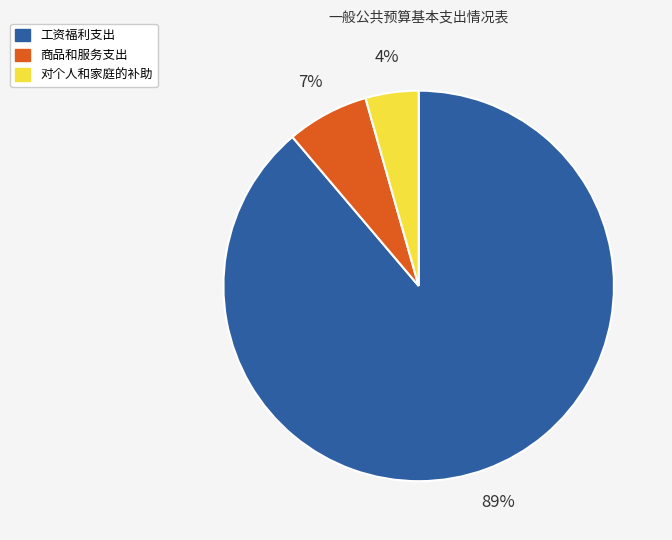

The 对个人和家庭的补助 slice represents 14% of the pie. True or false?

False